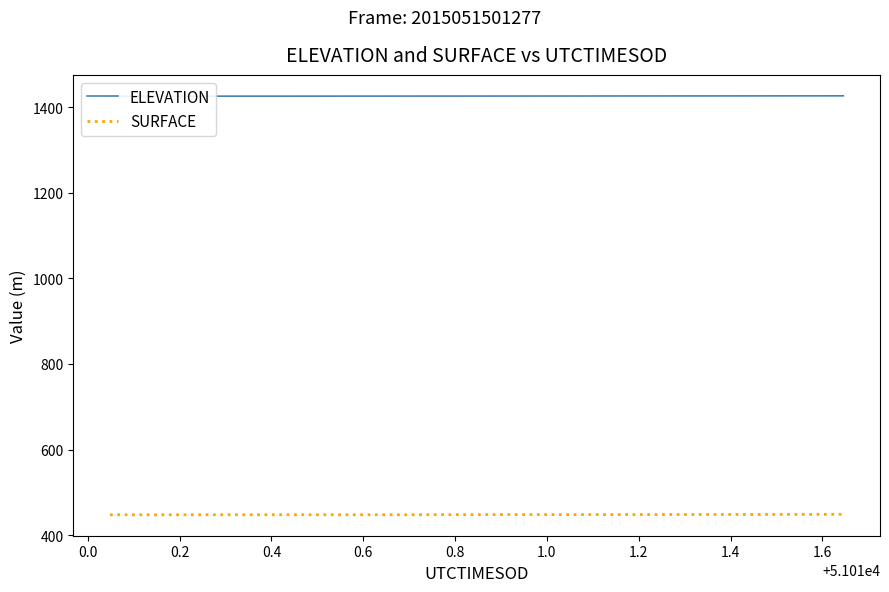

What are all the series names shown in the legend?

ELEVATION, SURFACE